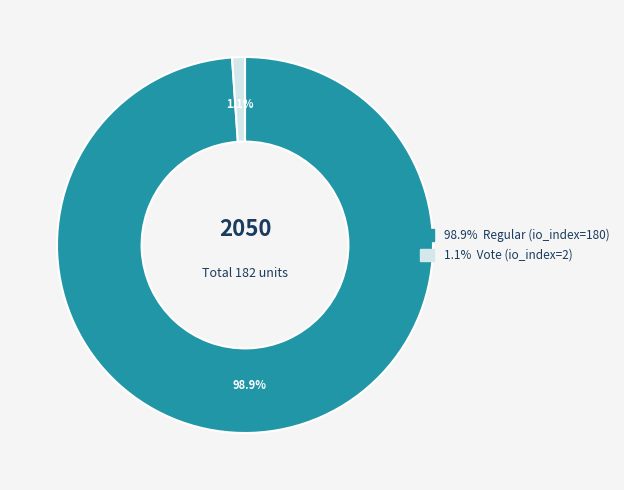

Is there any slice that represents more than half of the pie?

Yes